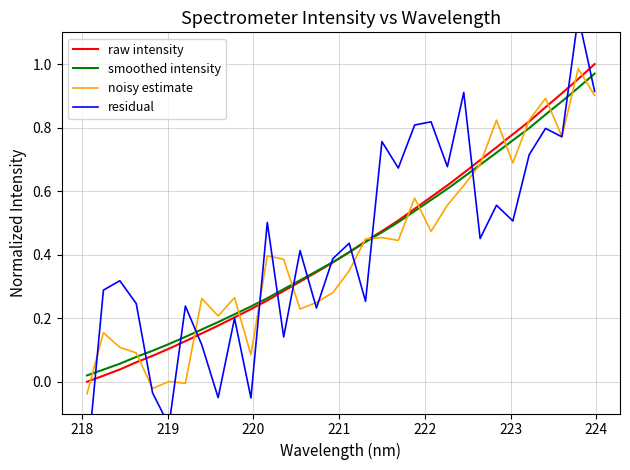

What is the average value of the smoothed intensity series?

0.4